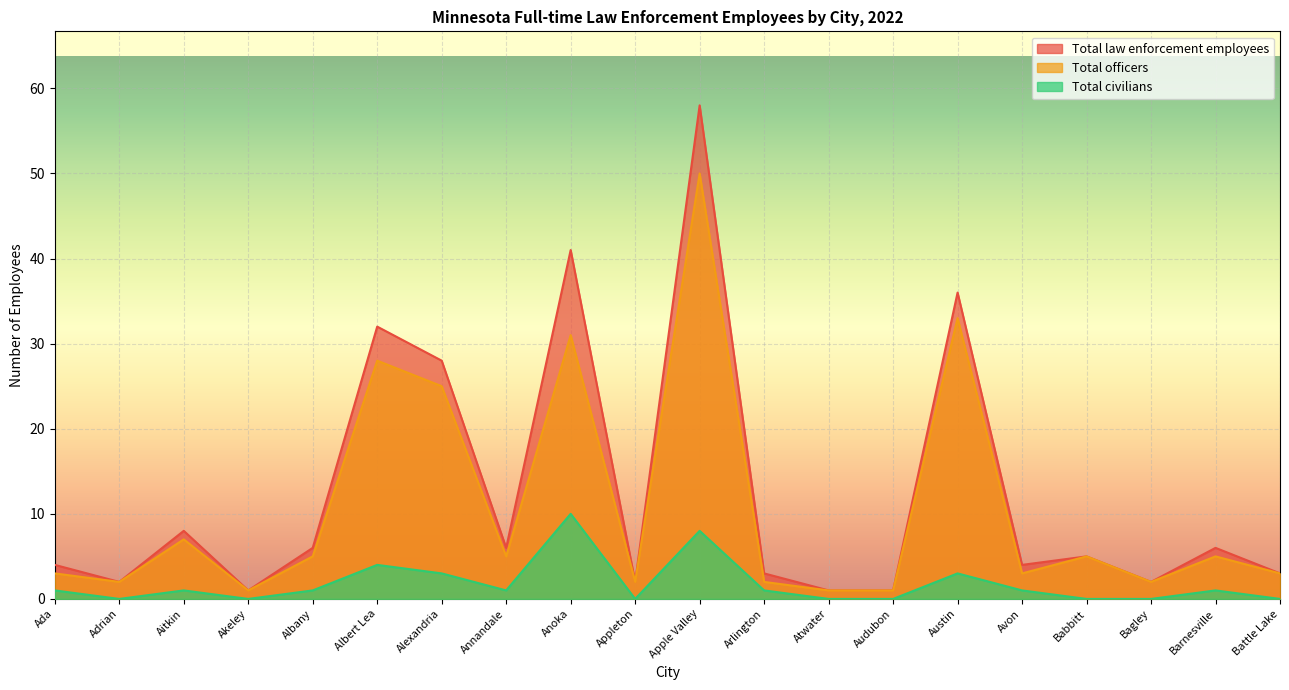

What is the difference between the highest and lowest values at Austin?

33